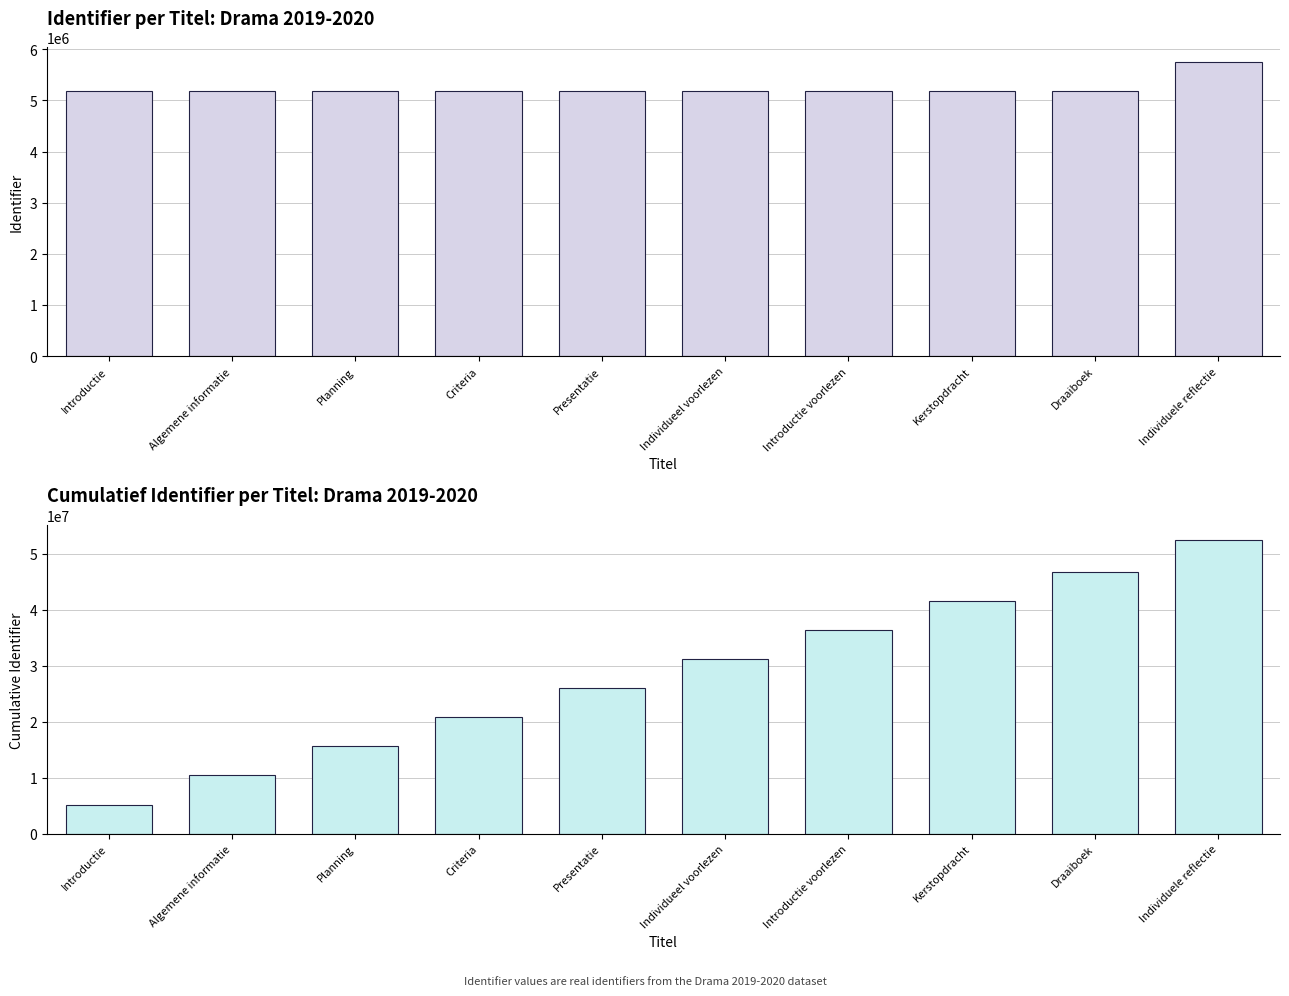

What is the total value across all series at Individuele reflectie?

58213382